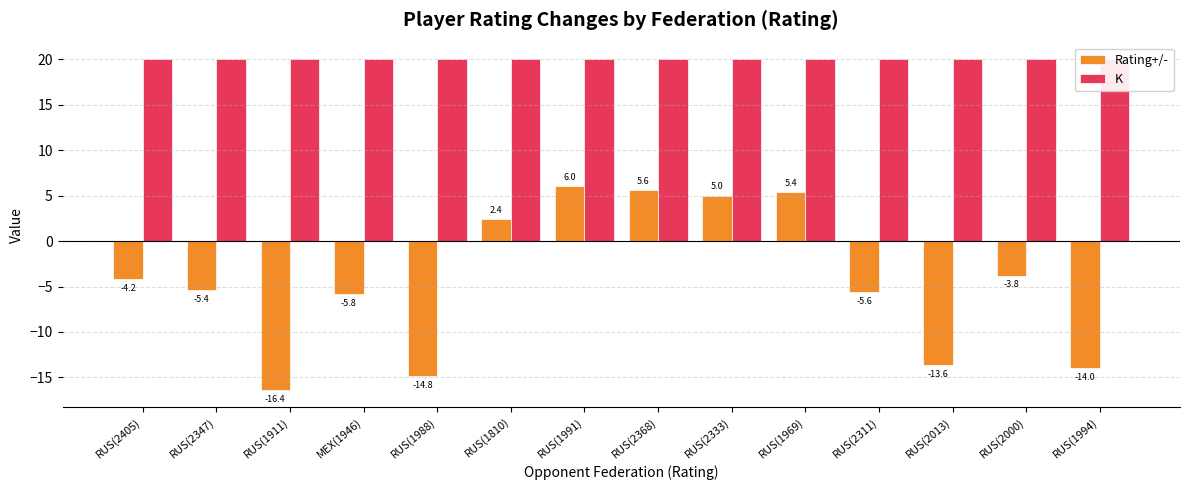

Which category has the lowest value in the Rating+/- series?

RUS(1911)